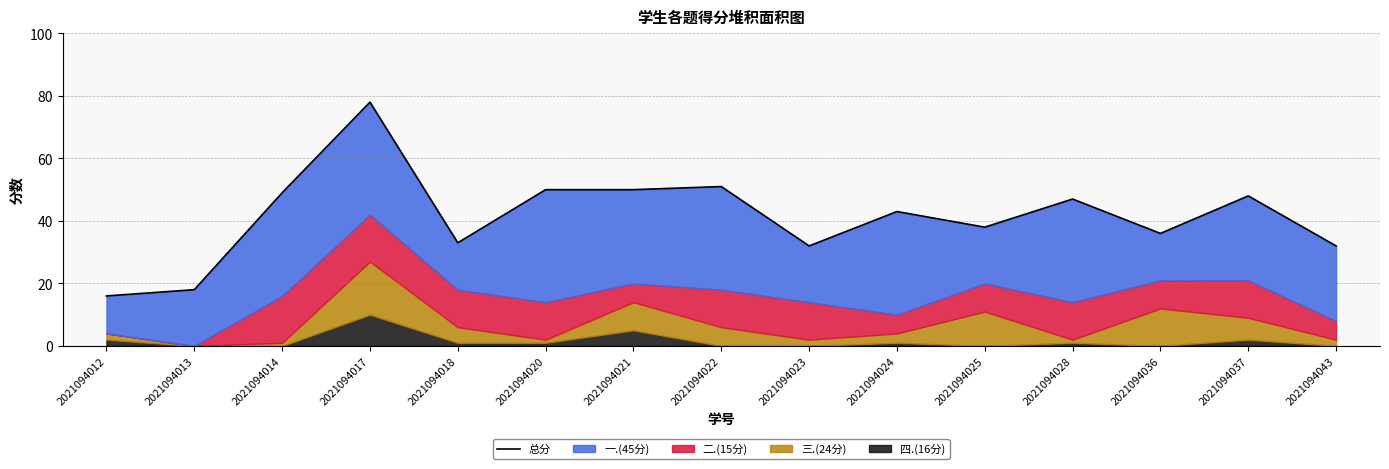

At which label does the data first exceed 43?

2021094014